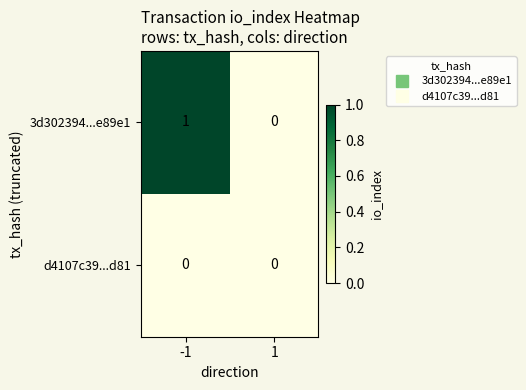

Which series has the largest total across all categories?

3d302394...e89e1